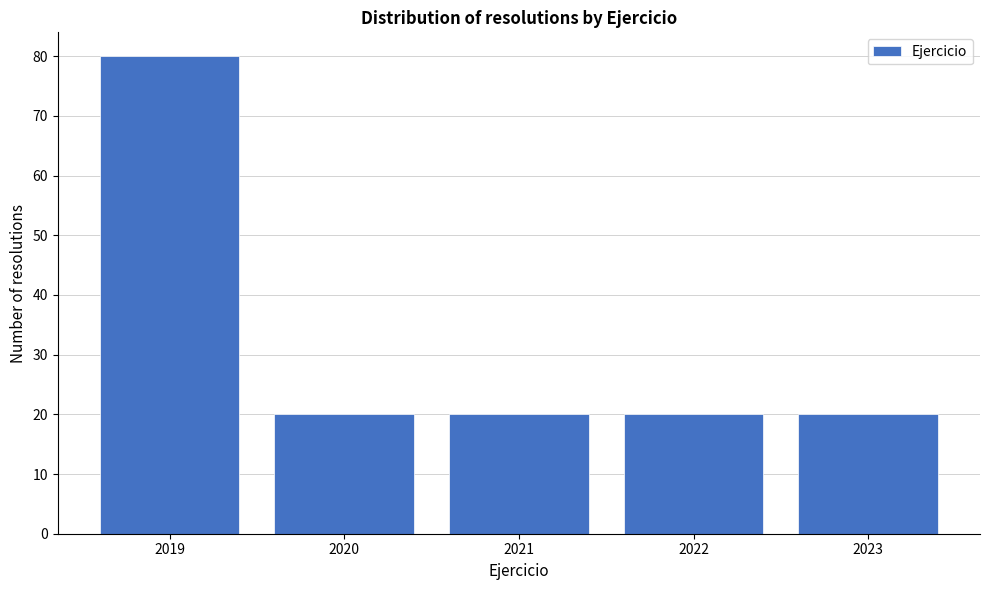

Reading left to right, transcribe this chart: for each bar, give the range it covers on the x-axis and its height. The values are not printed on the chart, so give them approximately, as read against the axis.

2018.5 to 2019.5: 80
2019.5 to 2020.5: 20
2020.5 to 2021.5: 20
2021.5 to 2022.5: 20
2022.5 to 2023.5: 20